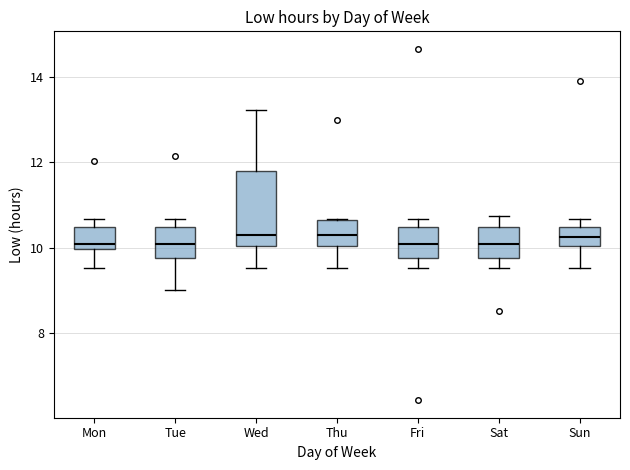

Where is the lower edge of the box for Fri on the y-axis? The values are not printed on the chart, so give them approximately, as read against the axis.

9.8